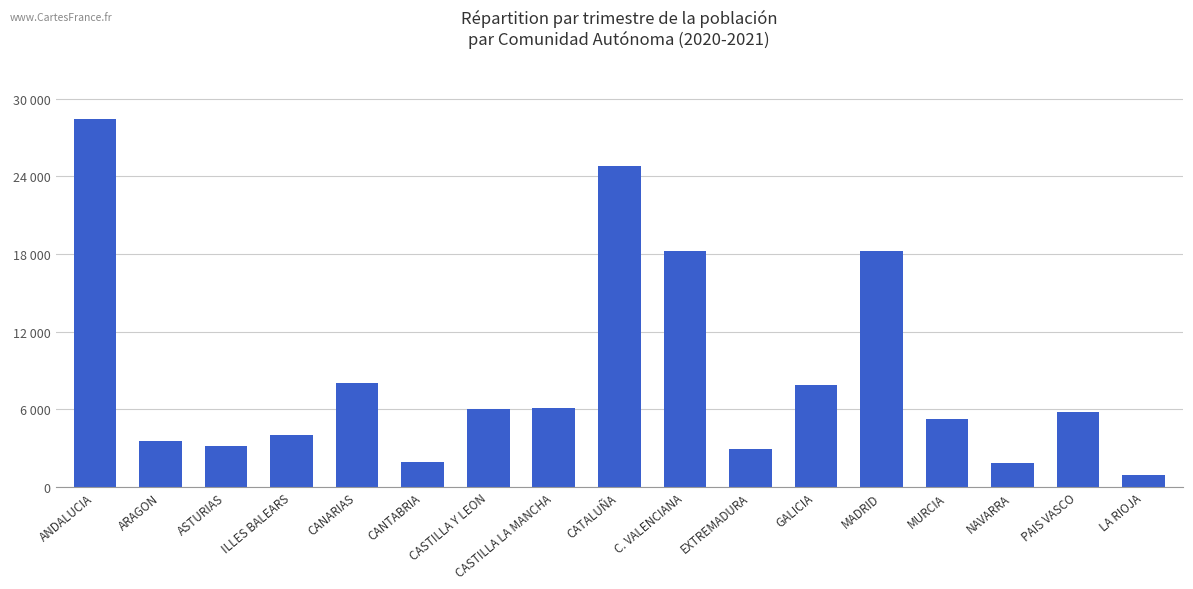

Reading right to left, transcribe all the data shown in this chart.

939	5799	1873	5237	18224	7849	2967	18252	24838	6130	6026	1896	8014	4051	3131	3514	28459